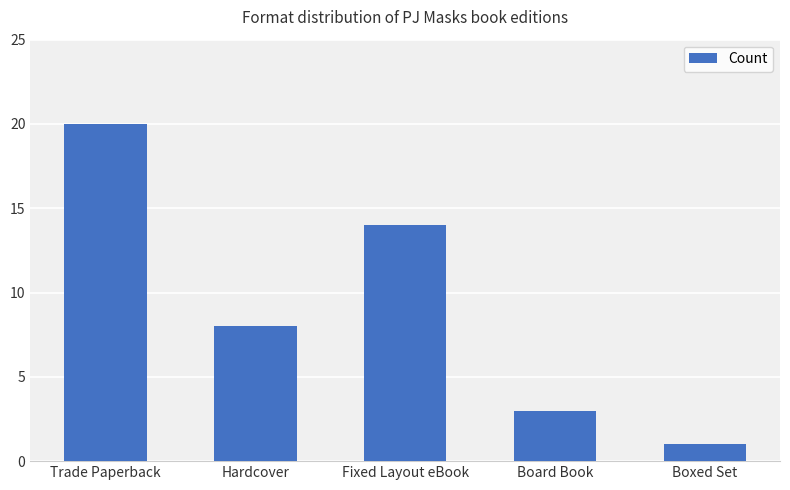

True or false: the data shows 5 at Fixed Layout eBook.

False